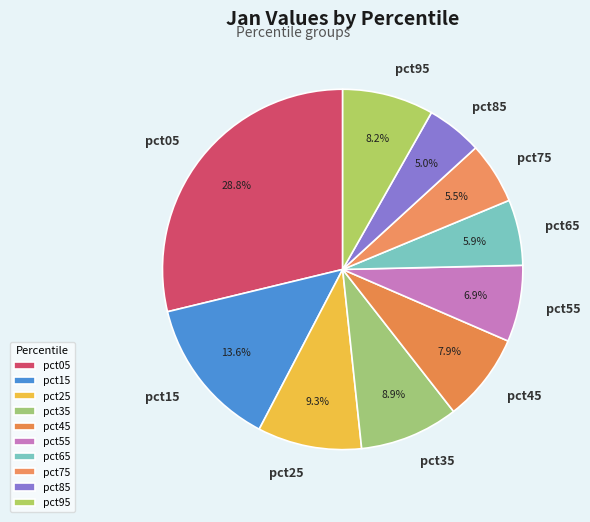

What percentage is the pct85 slice, to the nearest percent?

5%